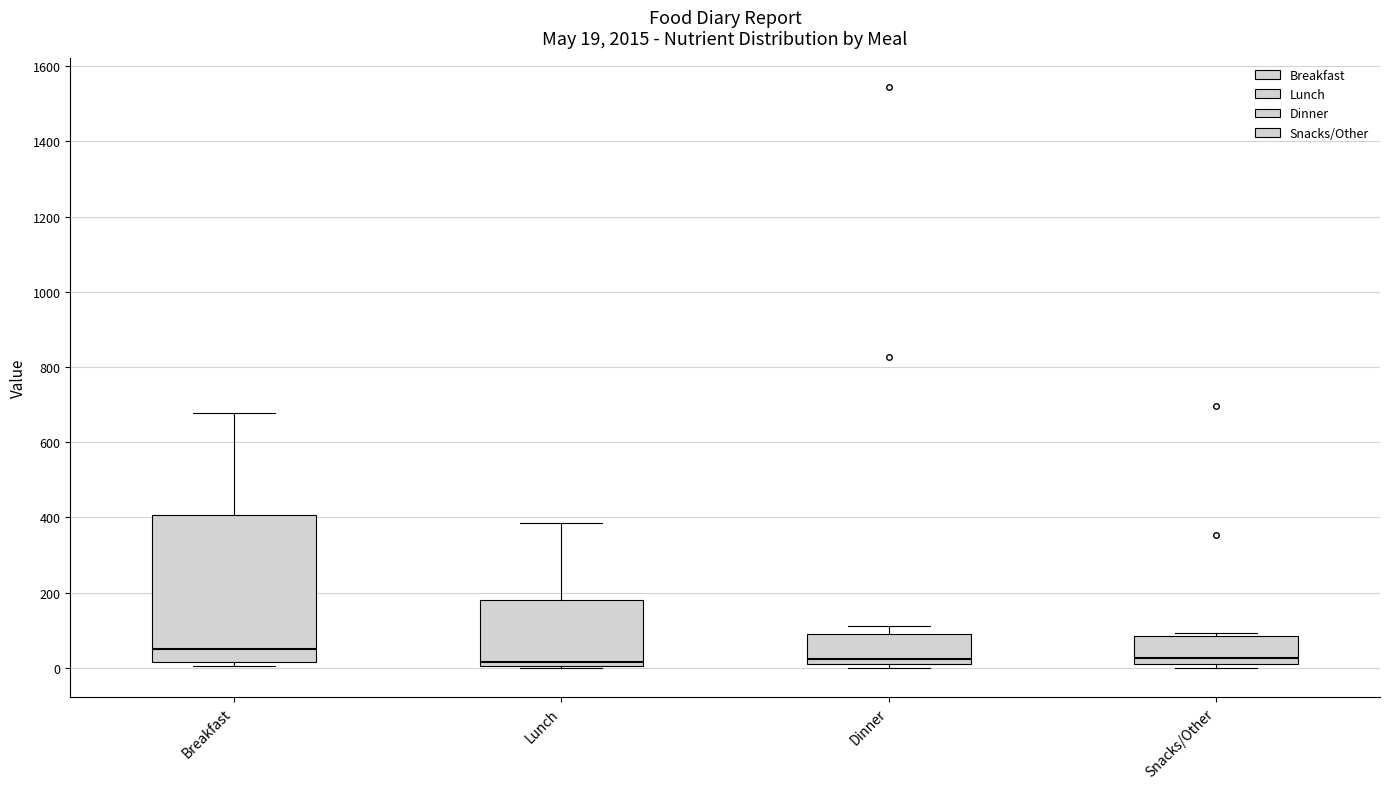

Which box has the highest median line?

Breakfast